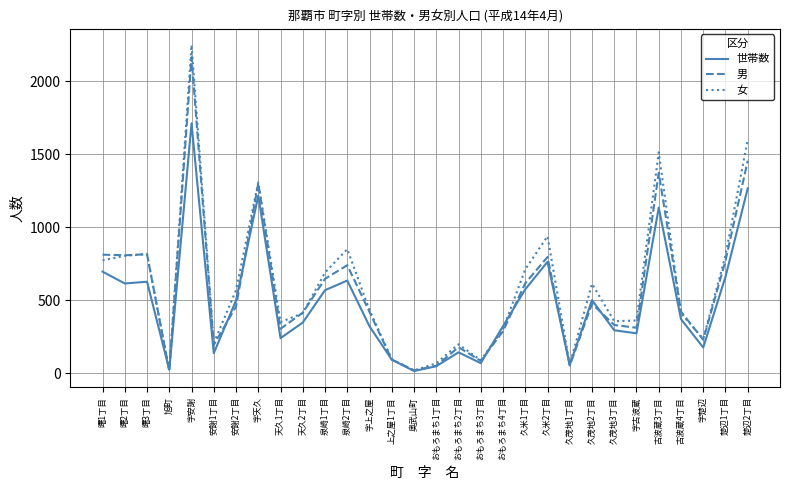

Is the value of 男 at 安謝2丁目 greater than the value of 世帯数 at おもろまち1丁目?

Yes